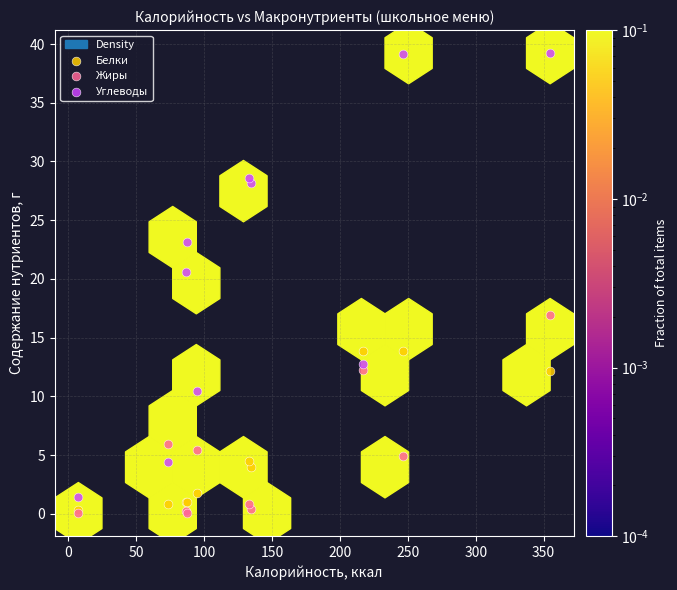

In the Белки series, what Y value is closest to 7?

4.5